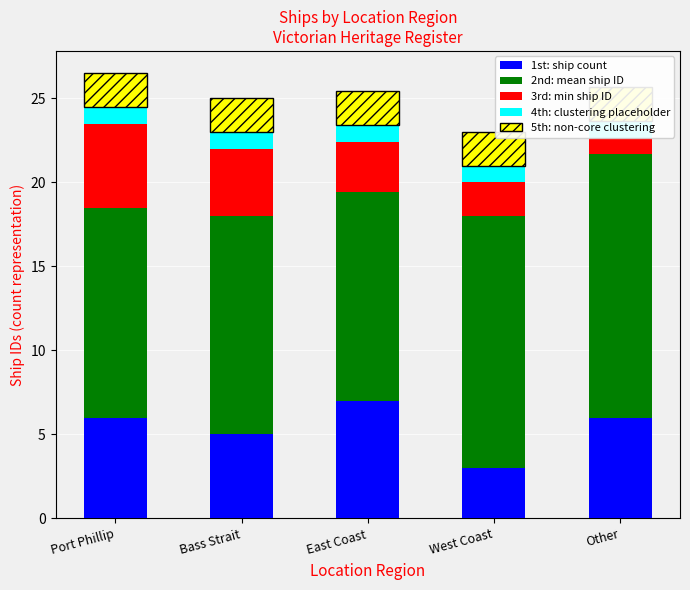

What is the difference between the maximum and minimum values in the 1st: ship count series?

4.0